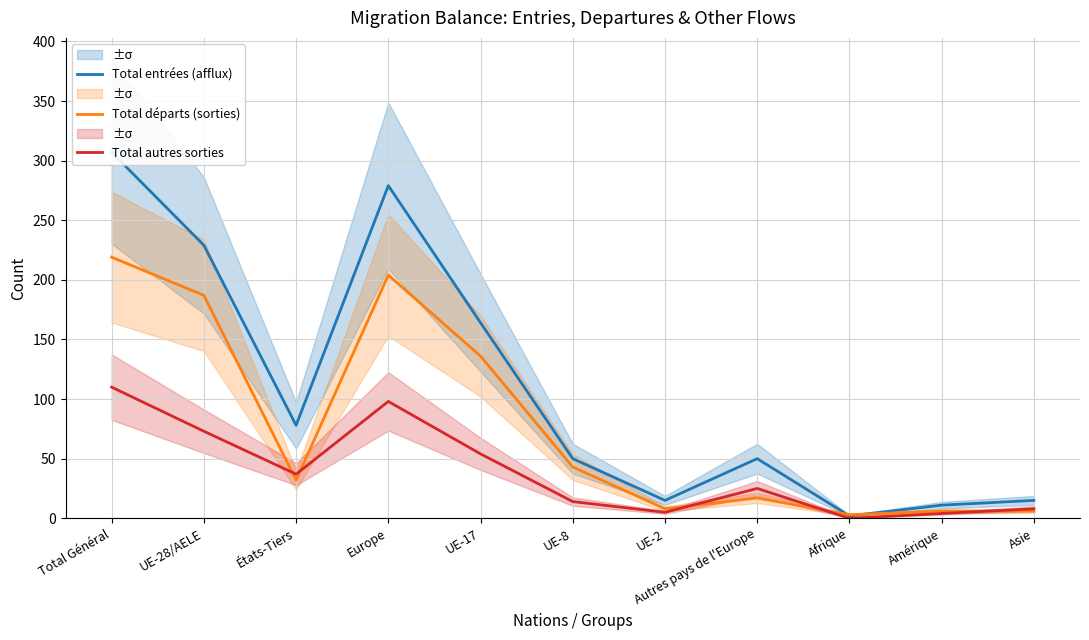

What are all the series names shown in the legend?

Total entrées (afflux), Total départs (sorties), Total autres sorties